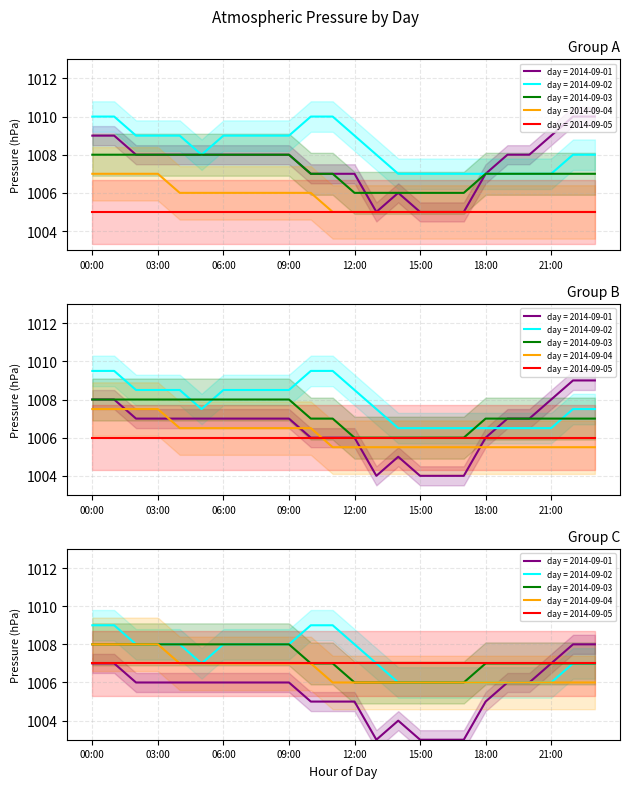

What is the difference between the highest and lowest values at 02:00?

2